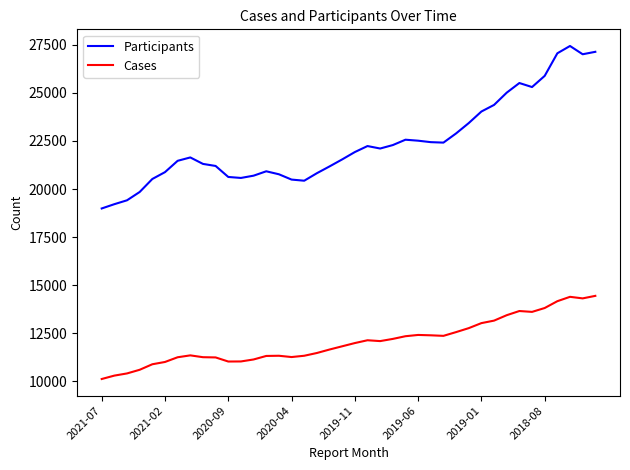

Which series has the largest range (max minus min)?

Participants